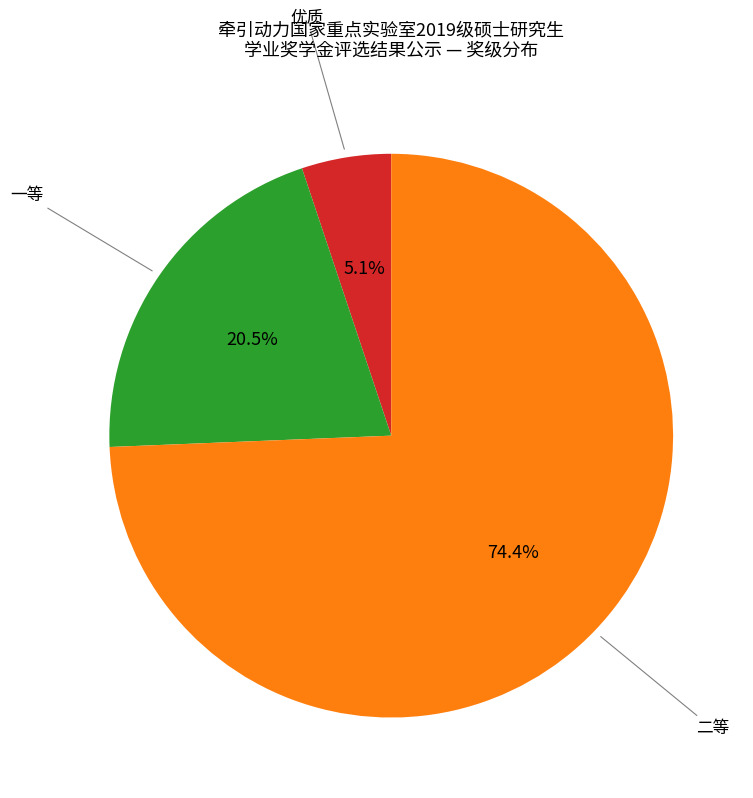

Is there a majority slice in this chart?

Yes